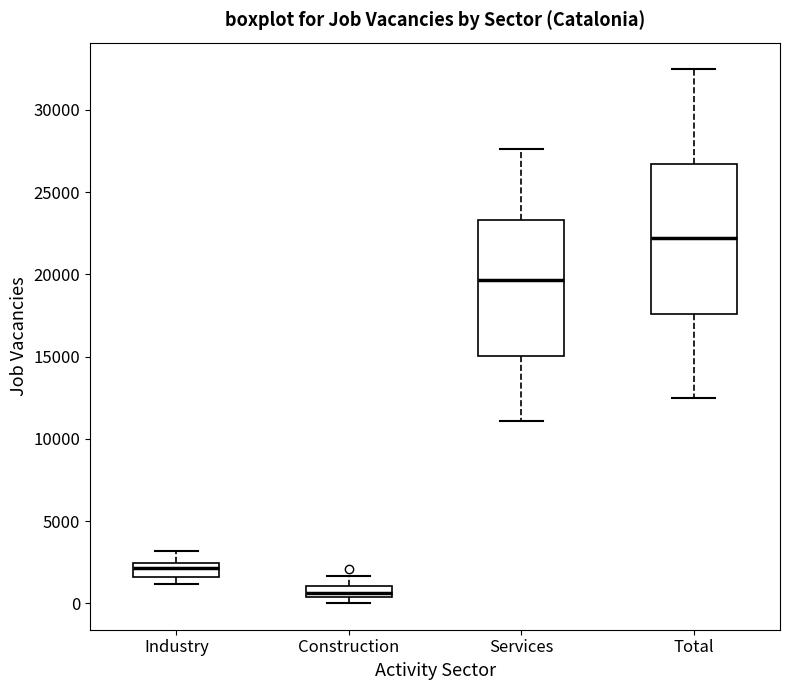

Which box has the lowest median line?

Construction